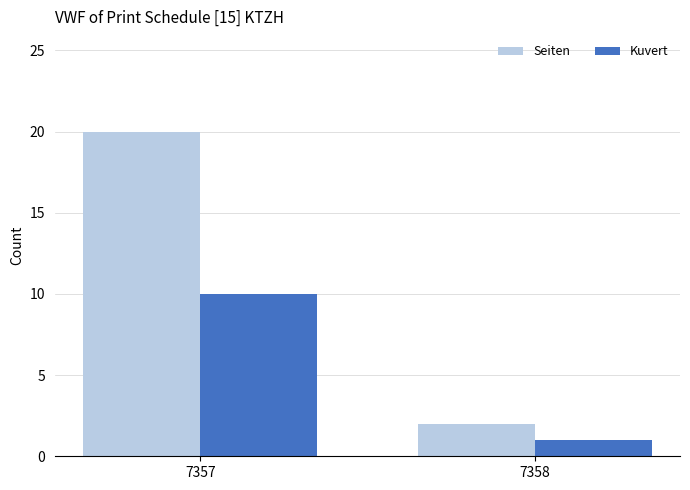

At which label does Seiten reach its peak?

7357